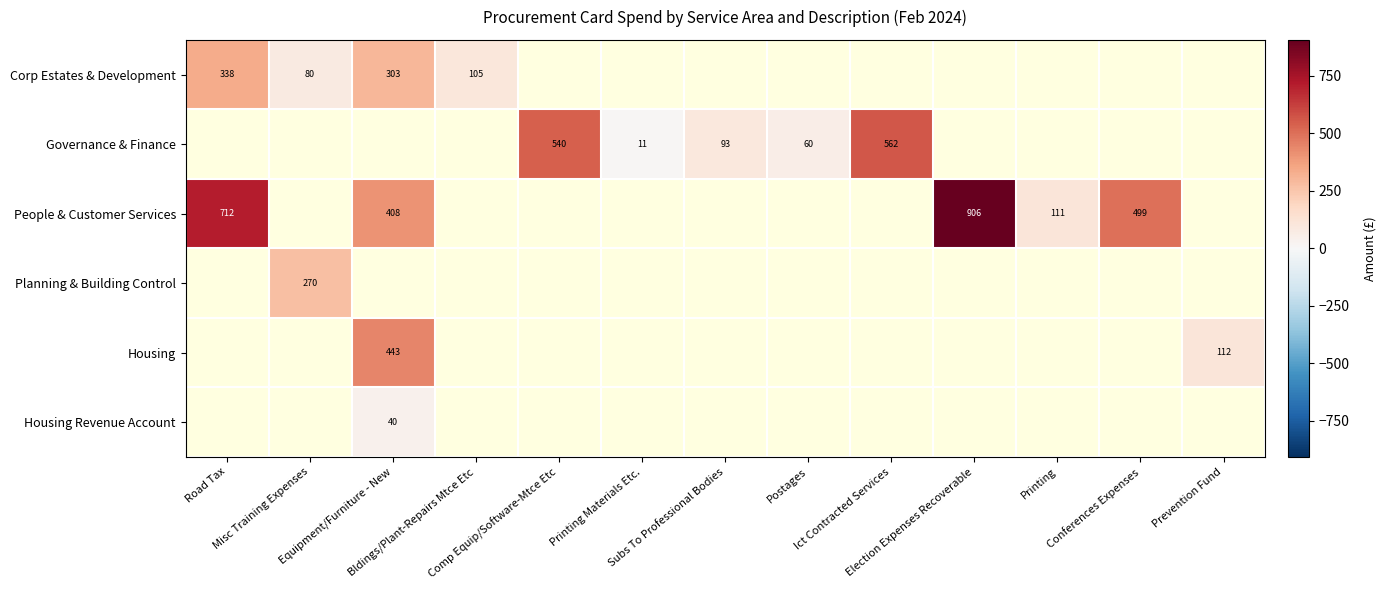

Rank the categories by Corp Estates & Development value from lowest to highest.

Misc Training Expenses, Bldings/Plant-Repairs Mtce Etc, Equipment/Furniture - New, Road Tax, Comp Equip/Software-Mtce Etc, Printing Materials Etc., Subs To Professional Bodies, Postages, Ict Contracted Services, Election Expenses Recoverable, Printing, Conferences Expenses, Prevention Fund